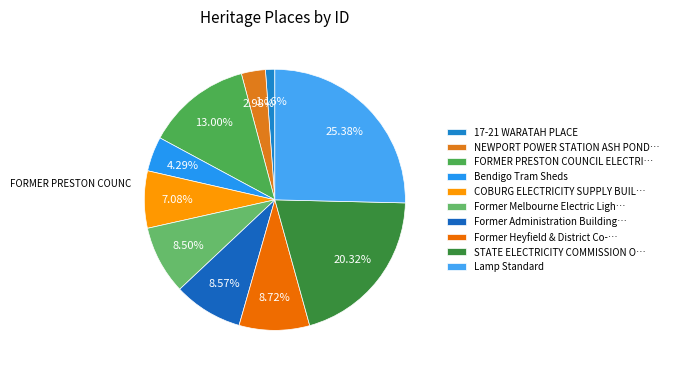

What is the smallest slice in the pie chart?

17-21 WARATAH PLACE